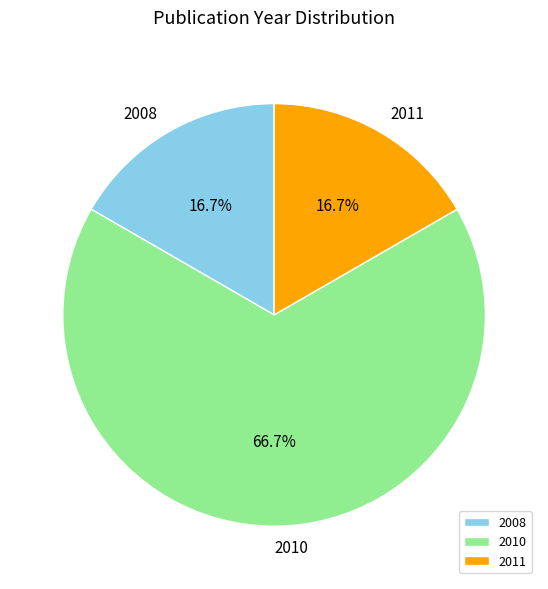

What percentage is NOT represented by 2011?

83.3%